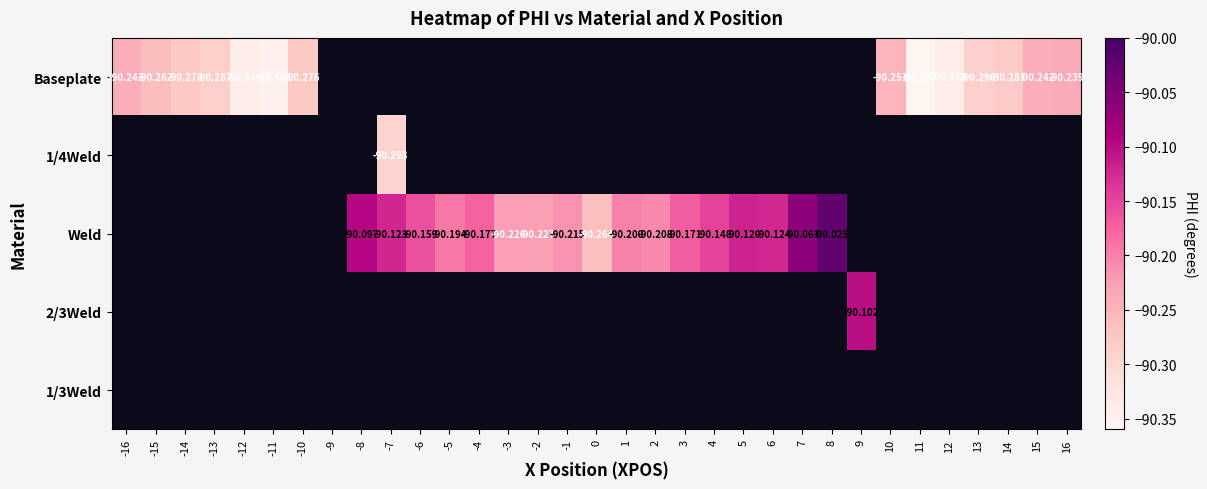

Between 8 and -13, which is larger?

-13